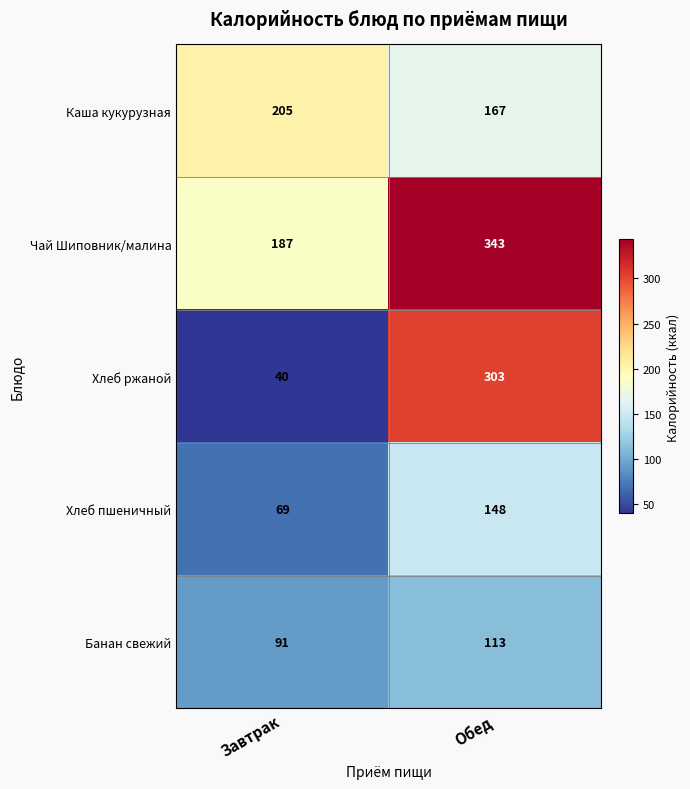

What is the approximate value of Каша кукурузная at Обед?

167